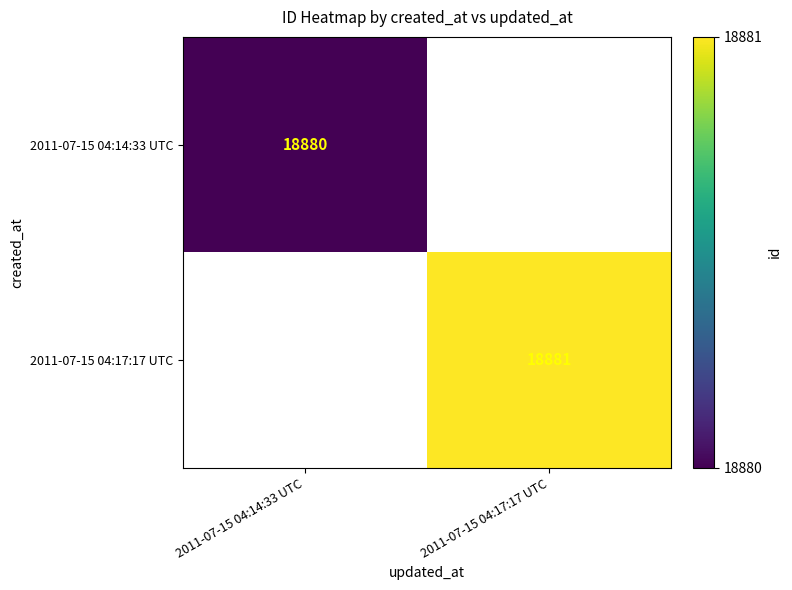

Is it true that 2011-07-15 04:17:17 UTC equals 18881 at 2011-07-15 04:17:17 UTC?

True